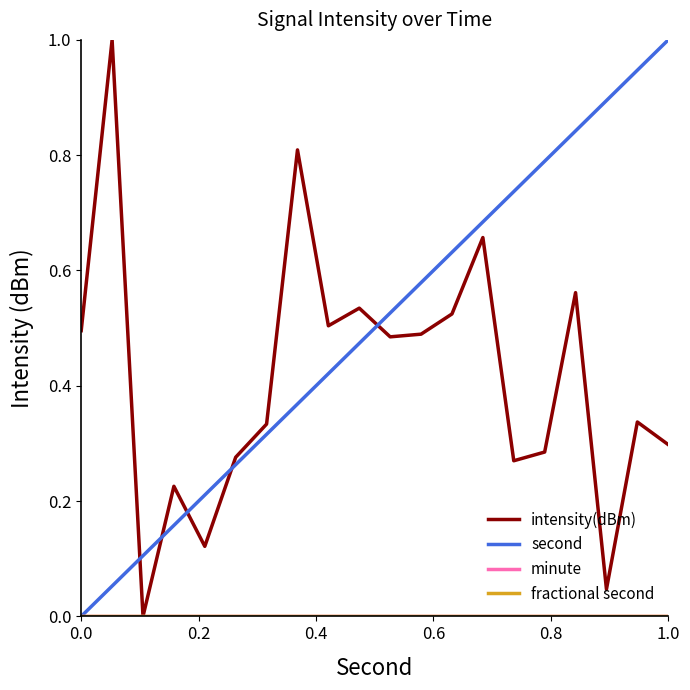

True or false: minute and fractional second intersect in this chart.

False